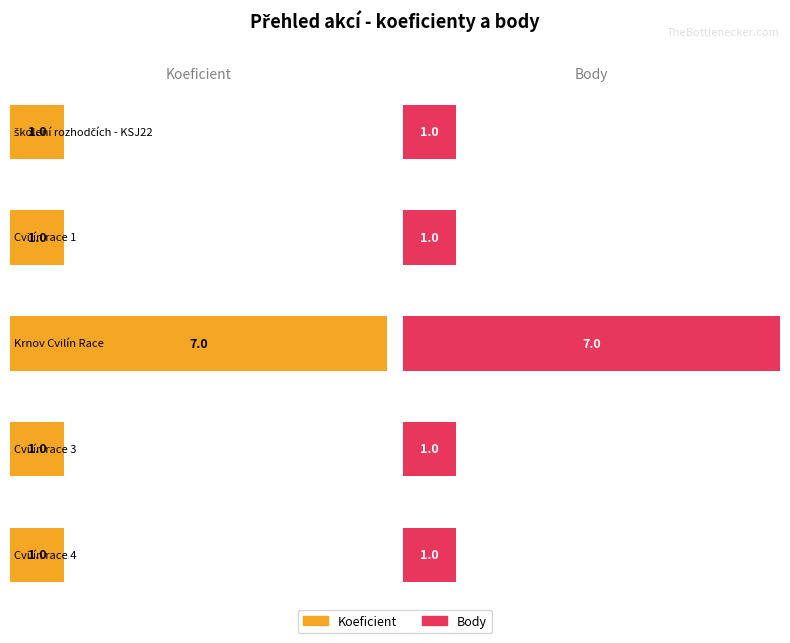

The Koeficient series shows 1 at Cvilín race 1. True or false?

False